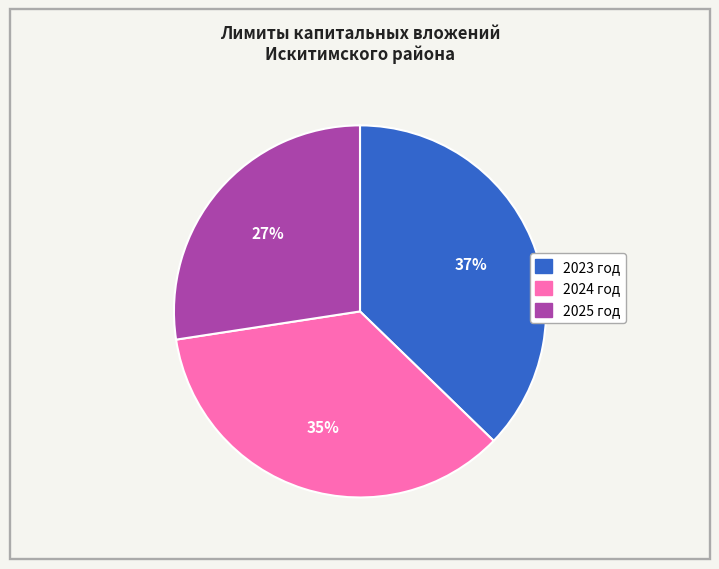

Which slice is the smallest?

2025 год